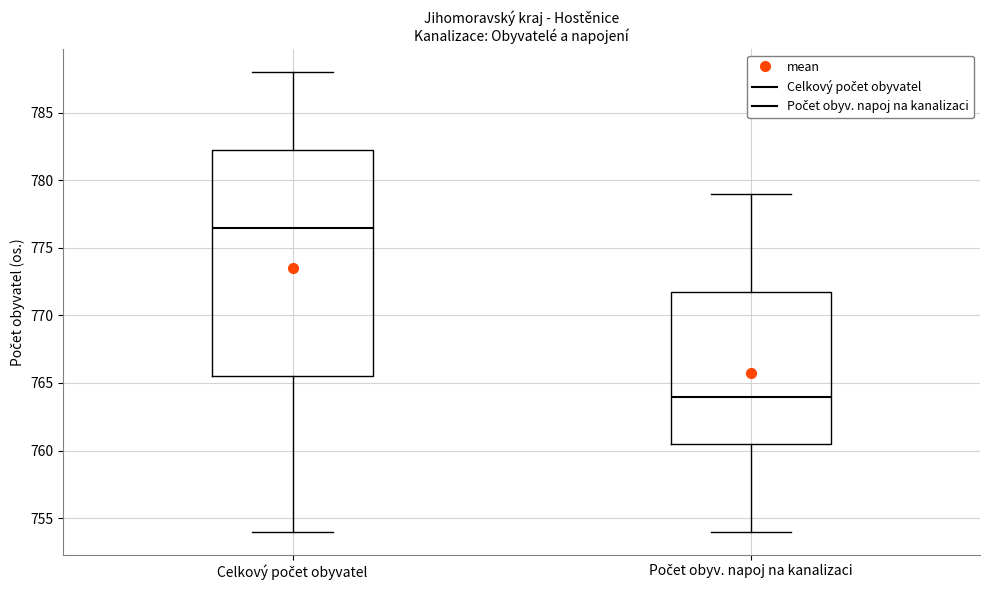

Comparing the boxes themselves (not the whiskers), which one is the tallest?

Celkový počet obyvatel